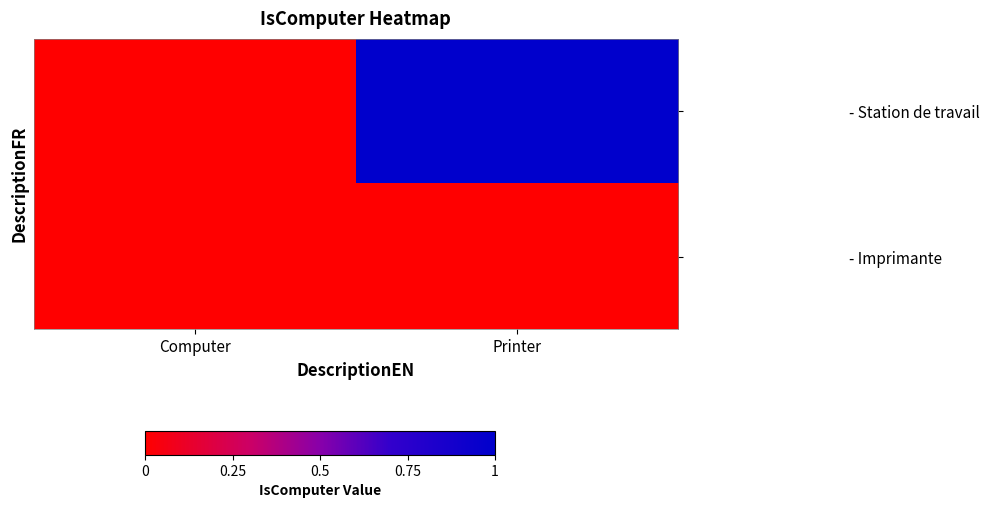

At which category does the chart reach its minimum across all series?

Computer